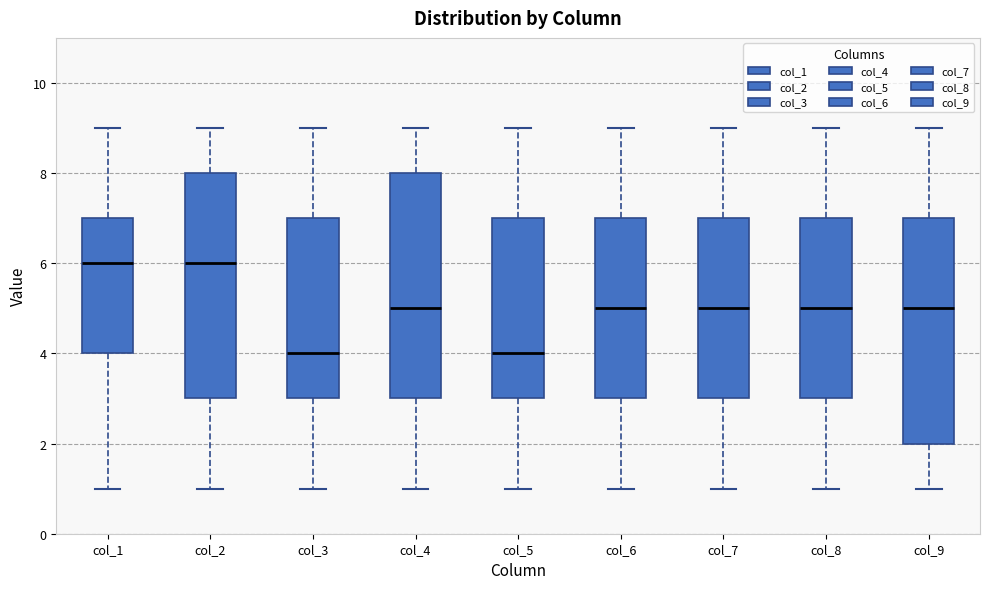

Reading left to right, read every box against the y-axis: the position of its median line, the range the box covers, and the ends of its whiskers. The values are not printed on the chart, so give them approximately, as read against the axis.

col_1: median 6, box 4 to 7, whiskers 1 to 9
col_2: median 6, box 3 to 8, whiskers 1 to 9
col_3: median 4, box 3 to 7, whiskers 1 to 9
col_4: median 5, box 3 to 8, whiskers 1 to 9
col_5: median 4, box 3 to 7, whiskers 1 to 9
col_6: median 5, box 3 to 7, whiskers 1 to 9
col_7: median 5, box 3 to 7, whiskers 1 to 9
col_8: median 5, box 3 to 7, whiskers 1 to 9
col_9: median 5, box 2 to 7, whiskers 1 to 9